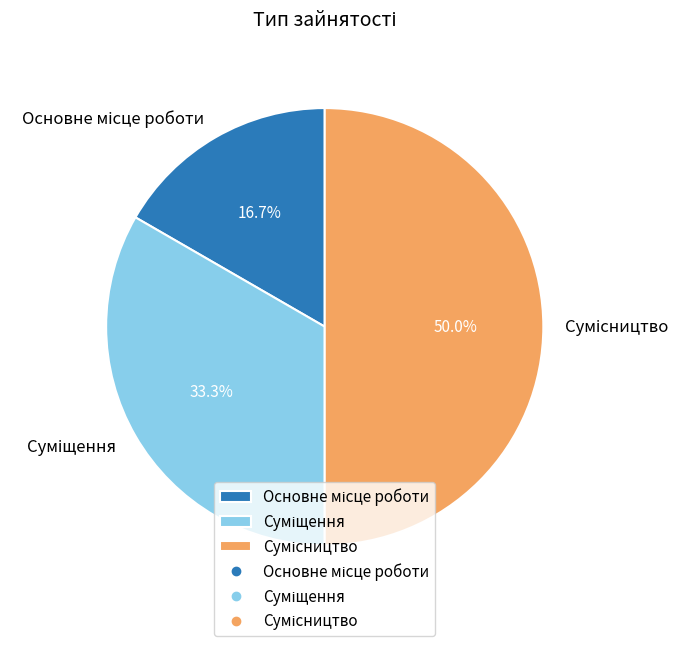

Is it true that Основне місце роботи is 9% of the pie?

False